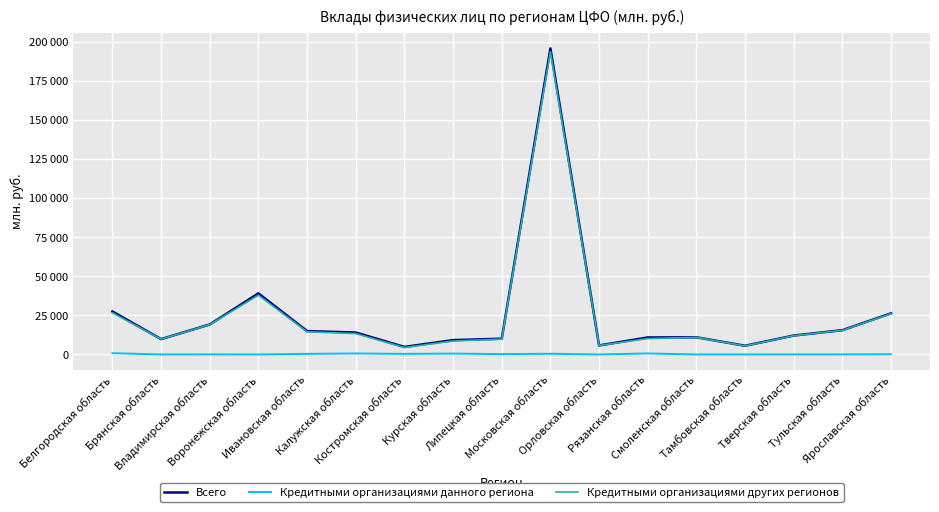

Where is Всего nearest to the value 100401?

Воронежская область